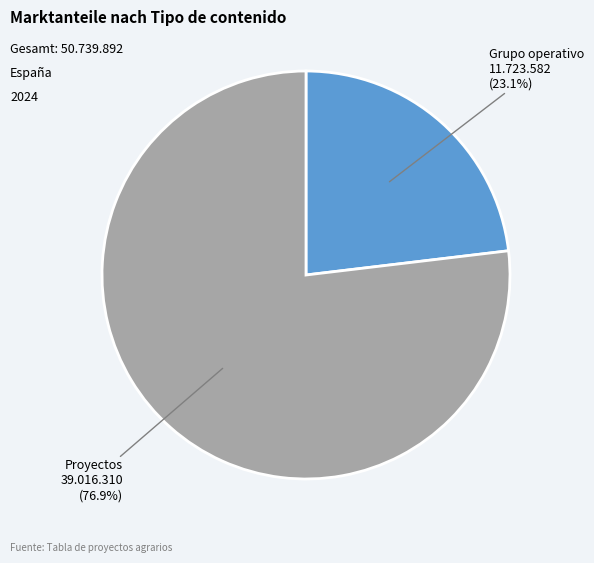

Is there any slice that represents more than half of the pie?

Yes